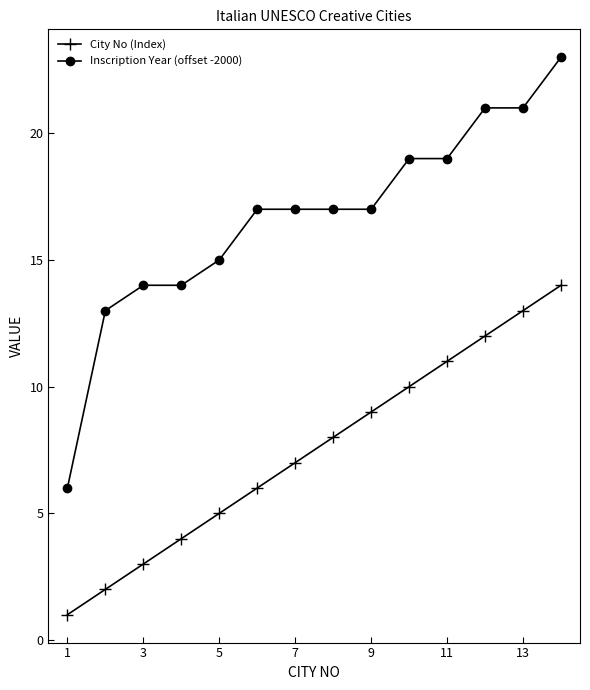

What is the average value of the City No (Index) series?

8